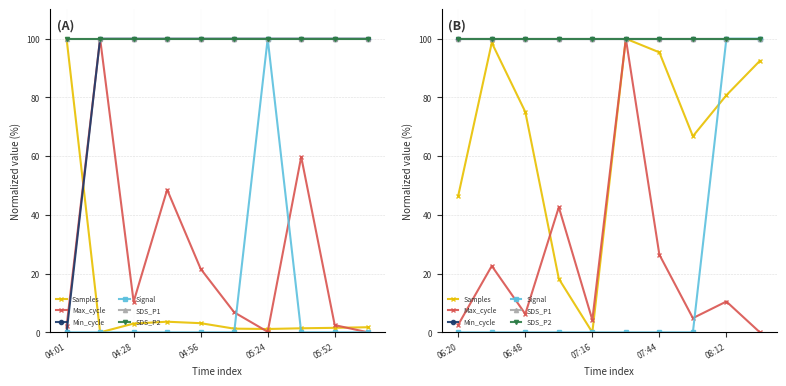

True or false: Max_cycle and SDS_P2 intersect in this chart.

False